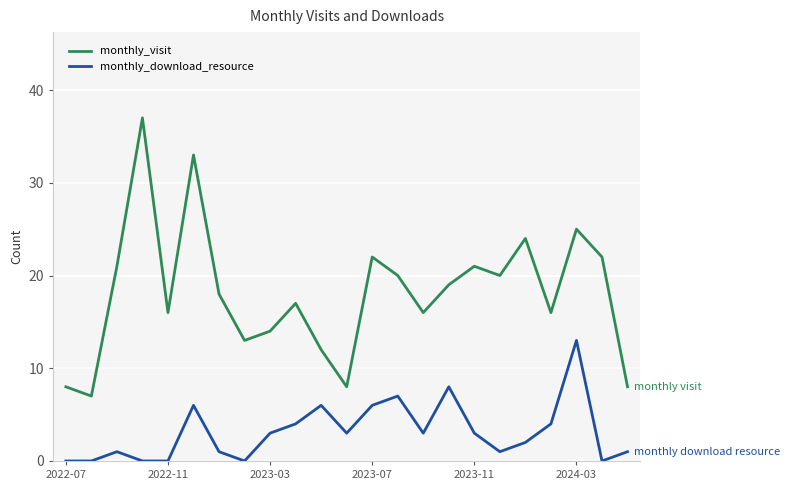

Which series has the largest total across all categories?

monthly_visit